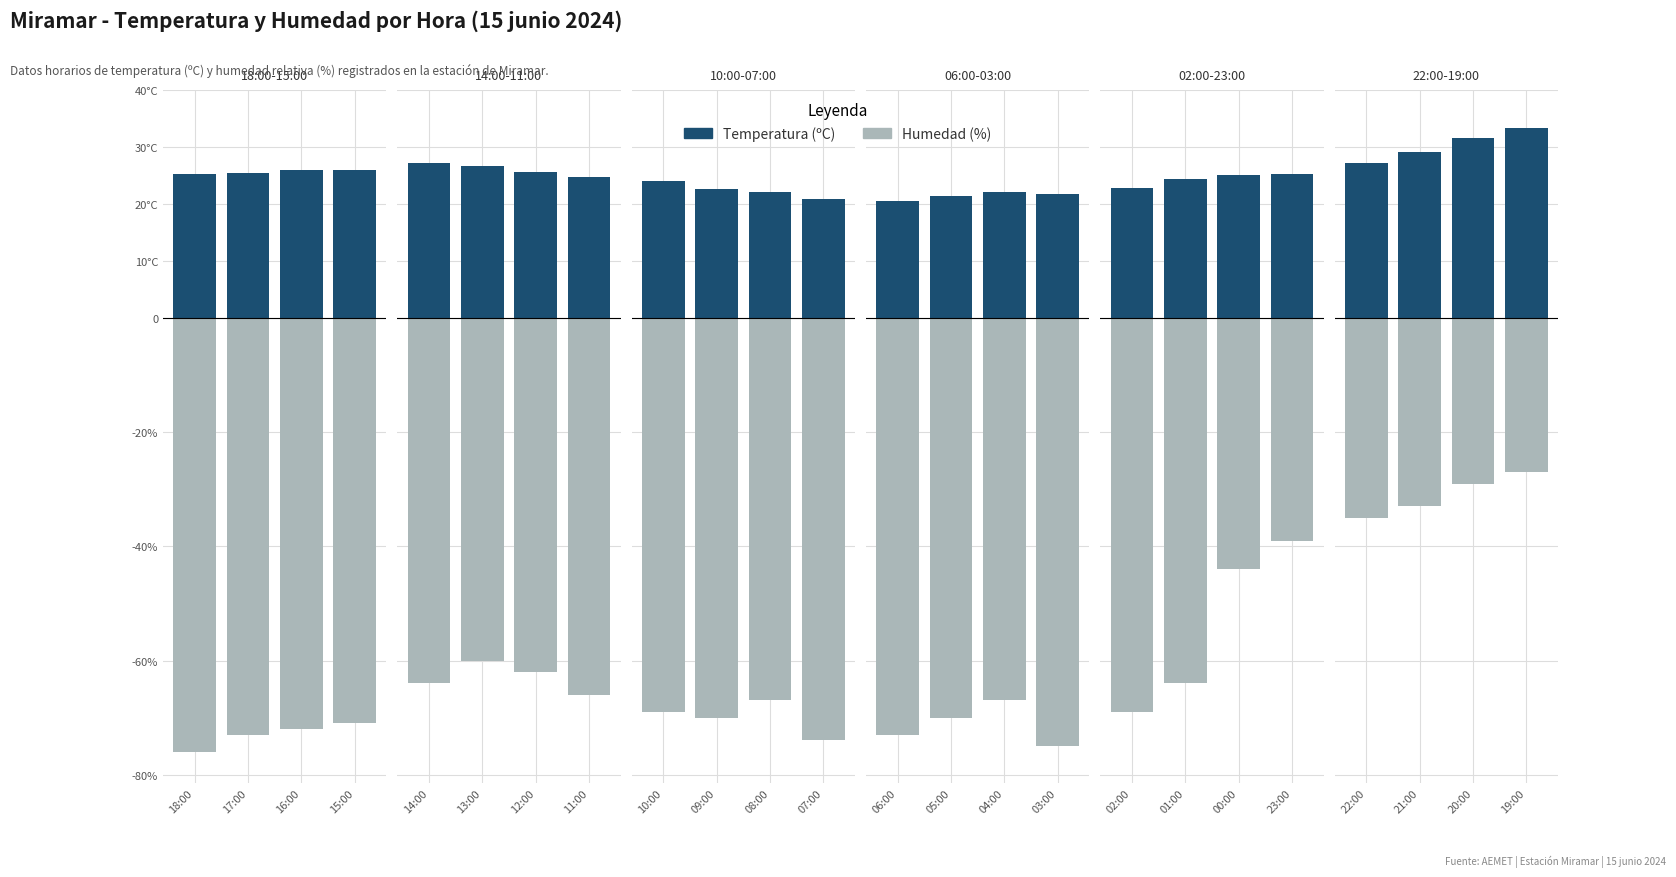

At 20:00, list the series in order from smallest to largest.

Humedad (%), Temperatura (ºC)